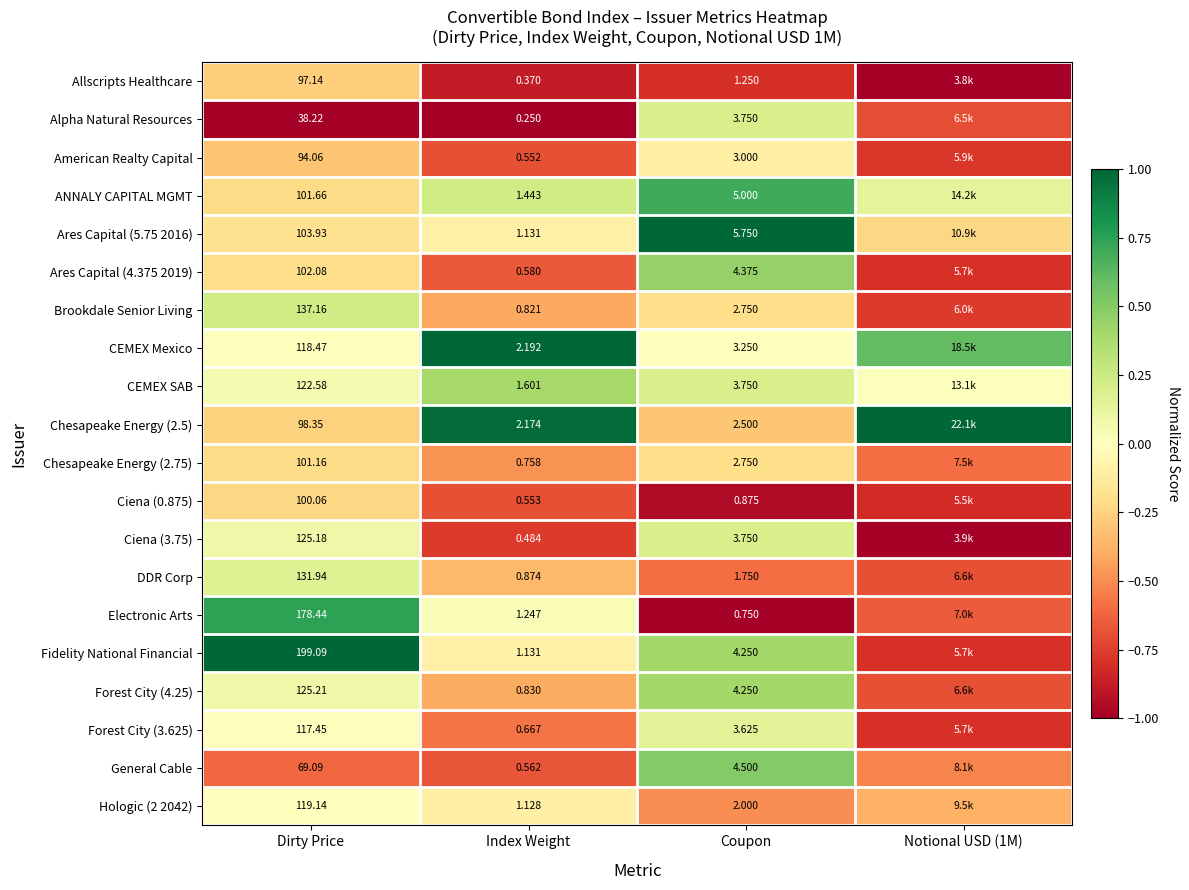

At which label does Chesapeake Energy (2.75) reach its peak?

Coupon